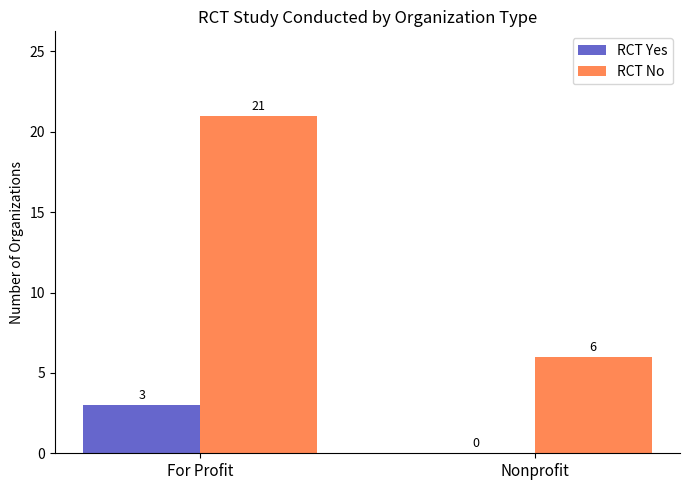

True or false: RCT Yes has a value of 0 at Nonprofit.

True